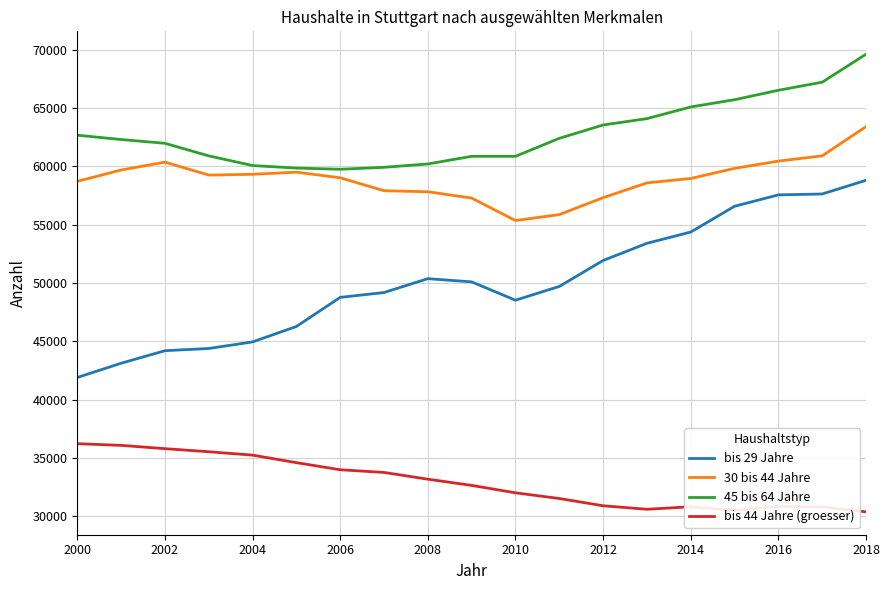

What is the lowest value of the bis 44 Jahre (groesser) series?

30399